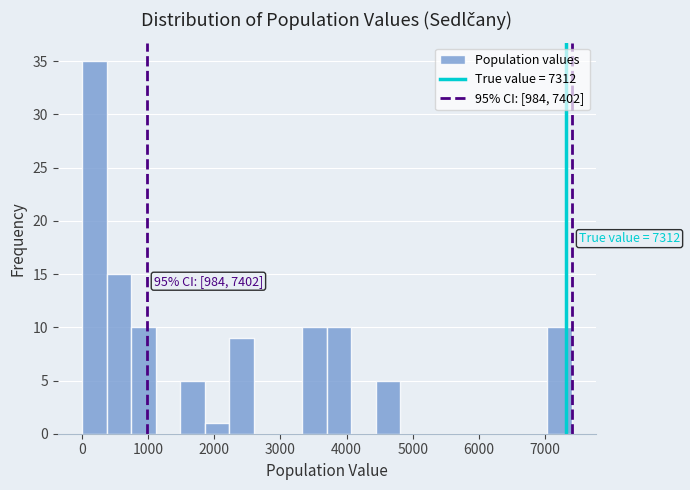

Read against the x-axis, roughly where is the centre of the tallest bar?

200